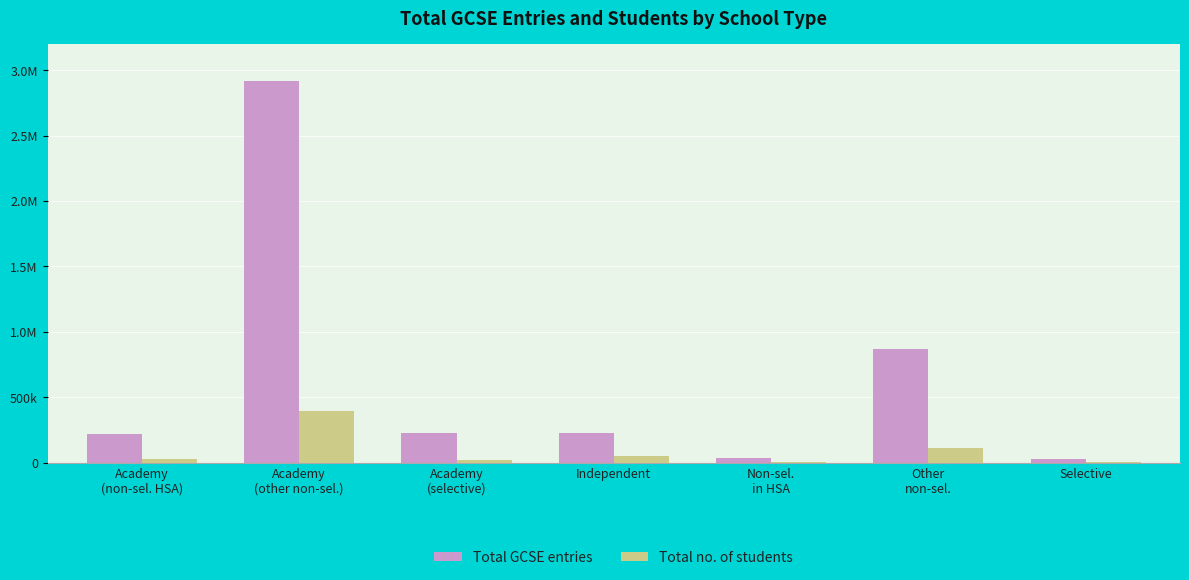

Between Selective and Other
non-sel., which is larger?

Other
non-sel.